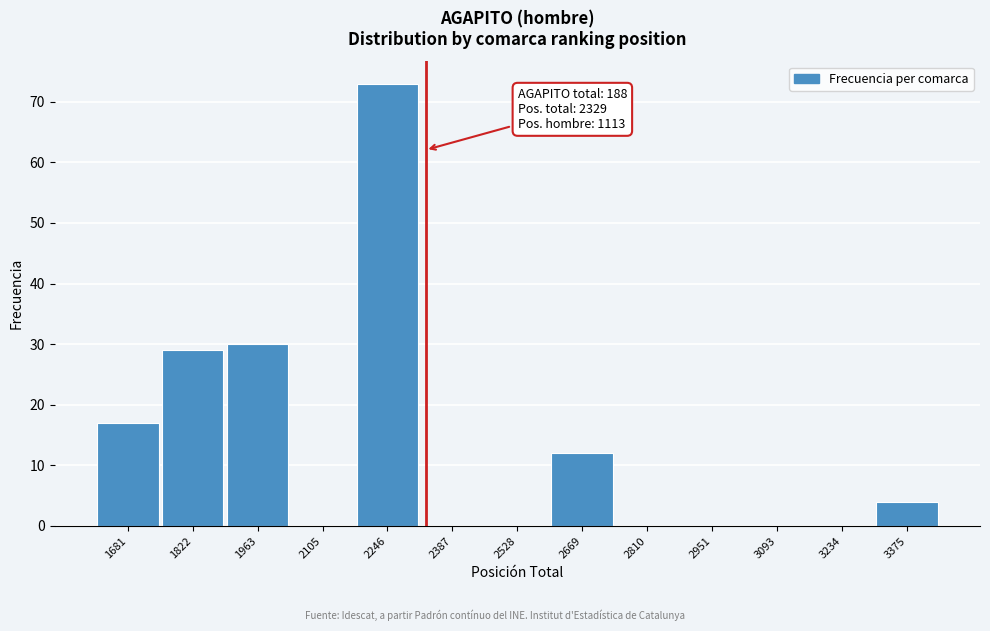

Reading left to right, what are all the values shown in this chart?

1681=17	1822=29	1963=30	2105=0	2246=73	2387=0	2528=0	2669=12	2810=0	2951=0	3093=0	3234=0	3375=4